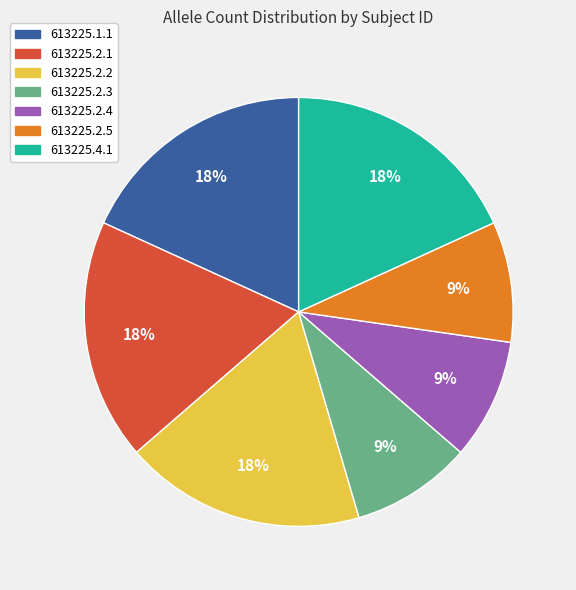

Between 613225.1.1 and 613225.2.3, which is larger?

613225.1.1